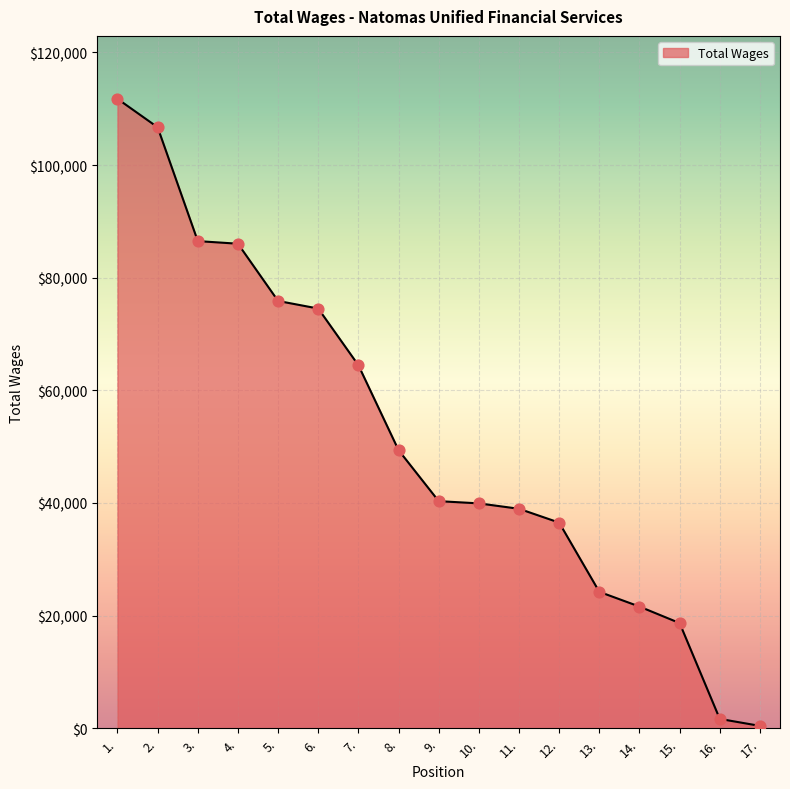

Approximately how many times larger is the value at 10. compared to 14.?

1.8